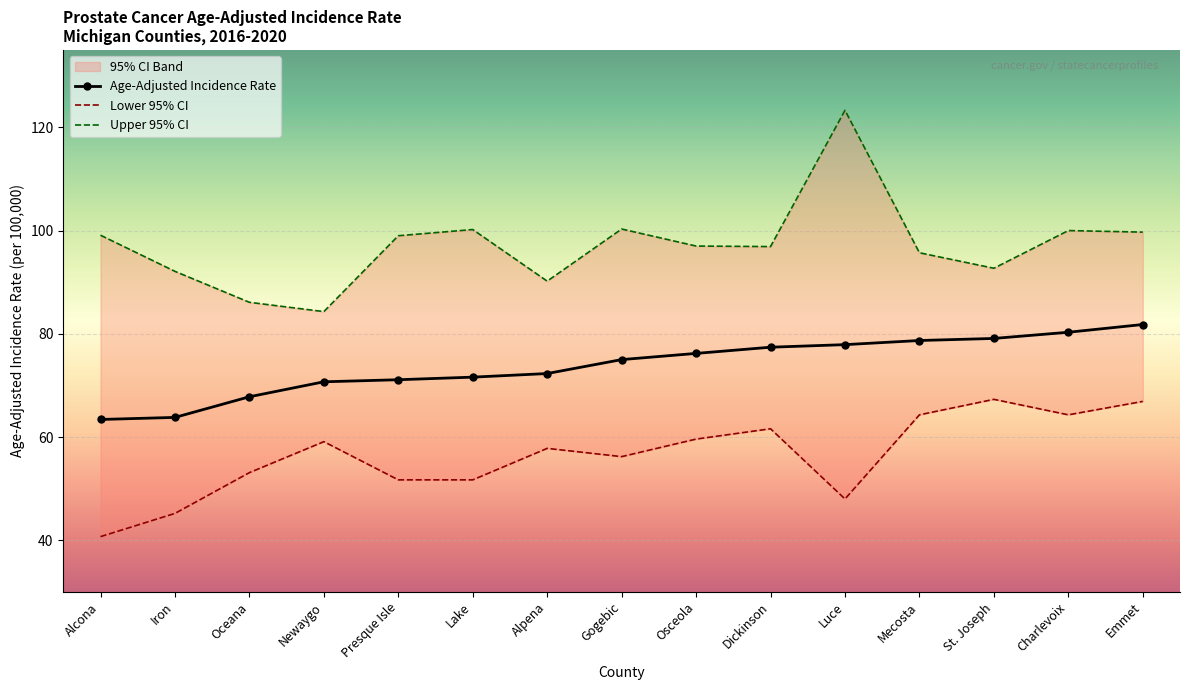

At which category is the sum across all series the highest?

Luce